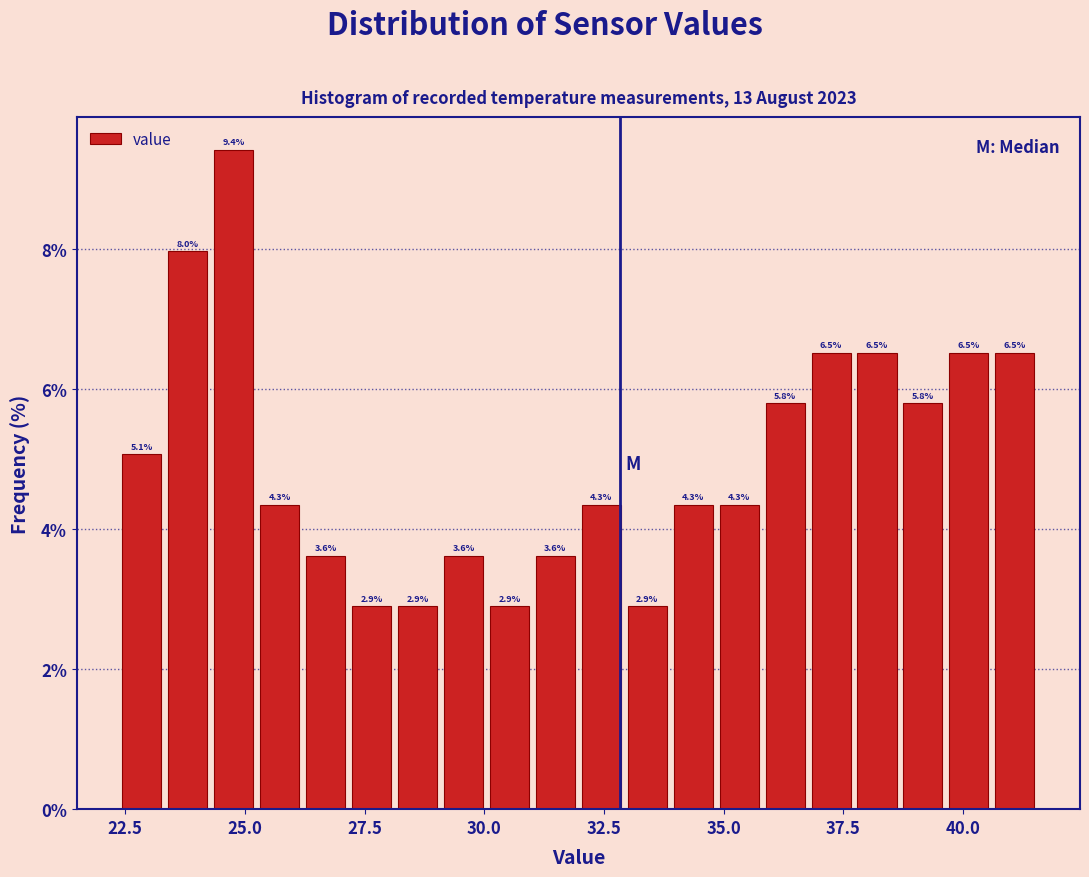

Read against the x-axis, roughly where is the centre of the tallest bar?

25.0